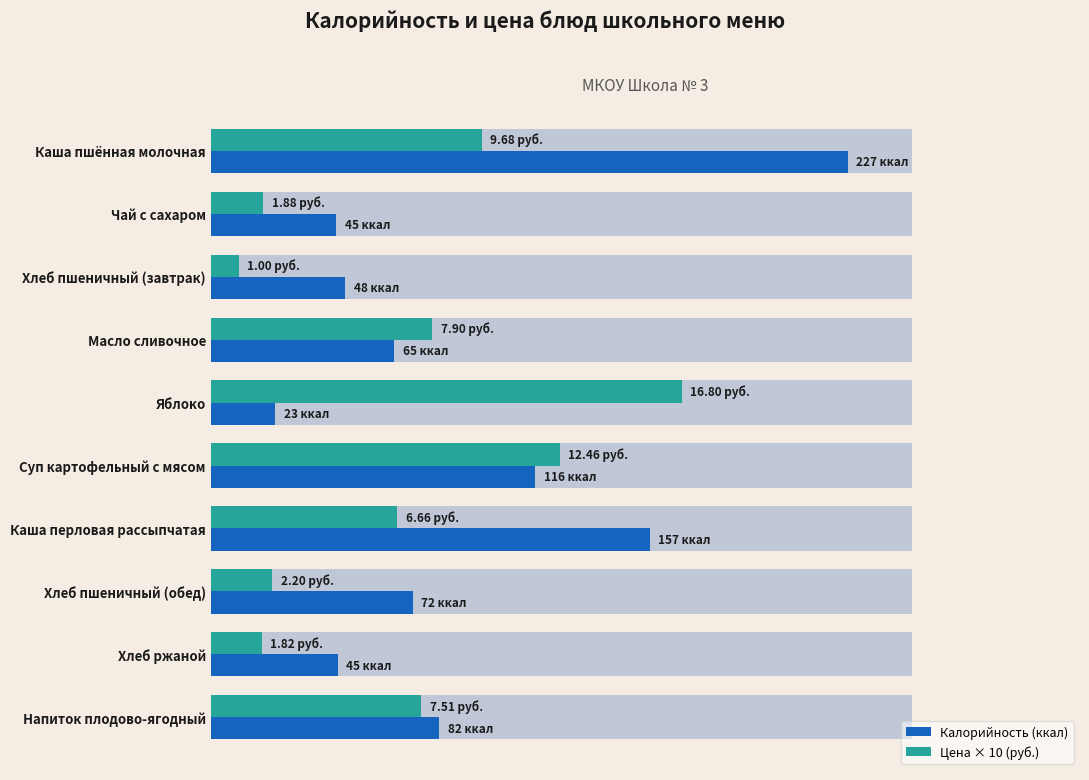

Rank the series by their average value, from lowest to highest.

Цена × 10 (руб.), Калорийность (ккал)